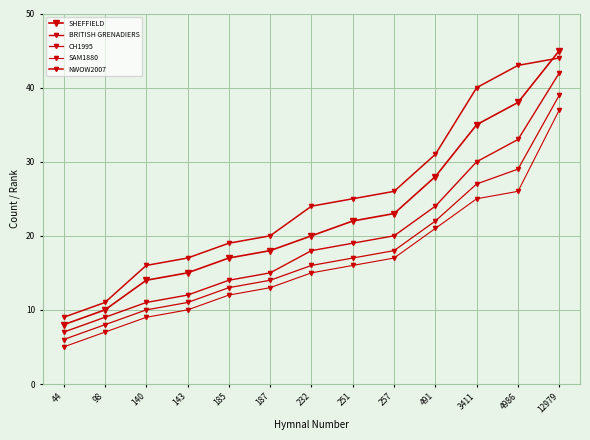

Which label corresponds to the smallest value in the chart?

44